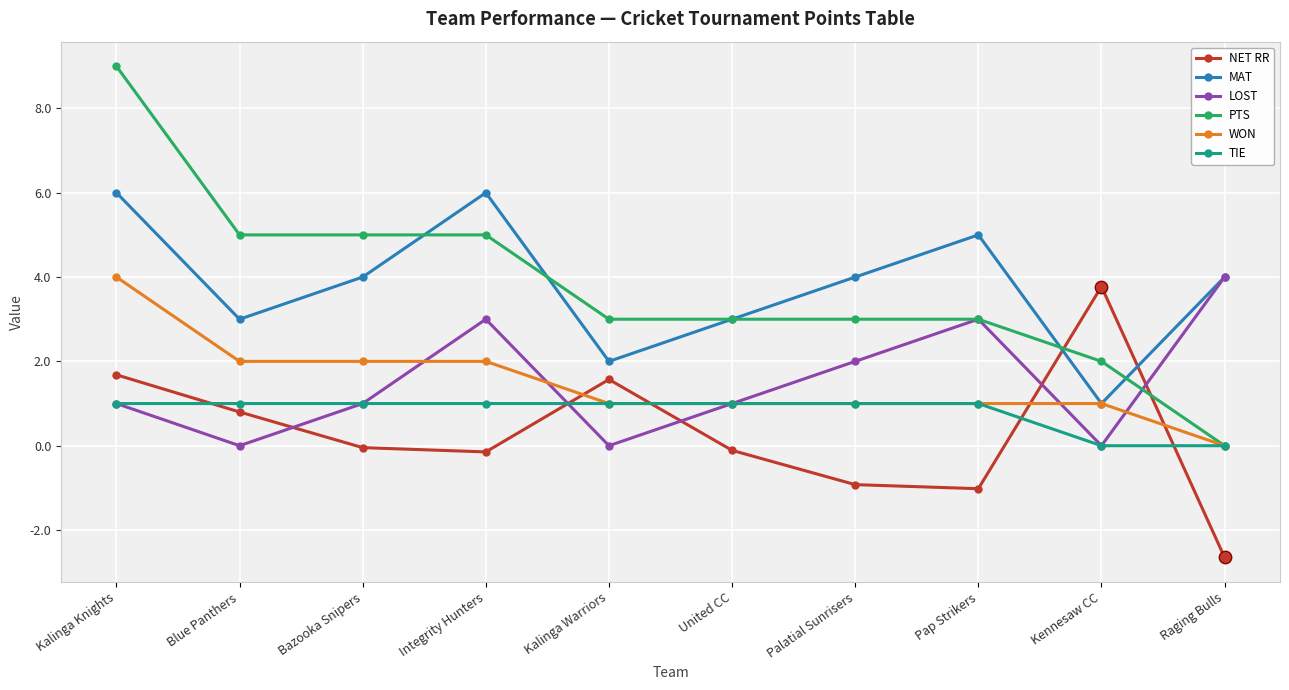

At which category is the sum across all series the highest?

Kalinga Knights